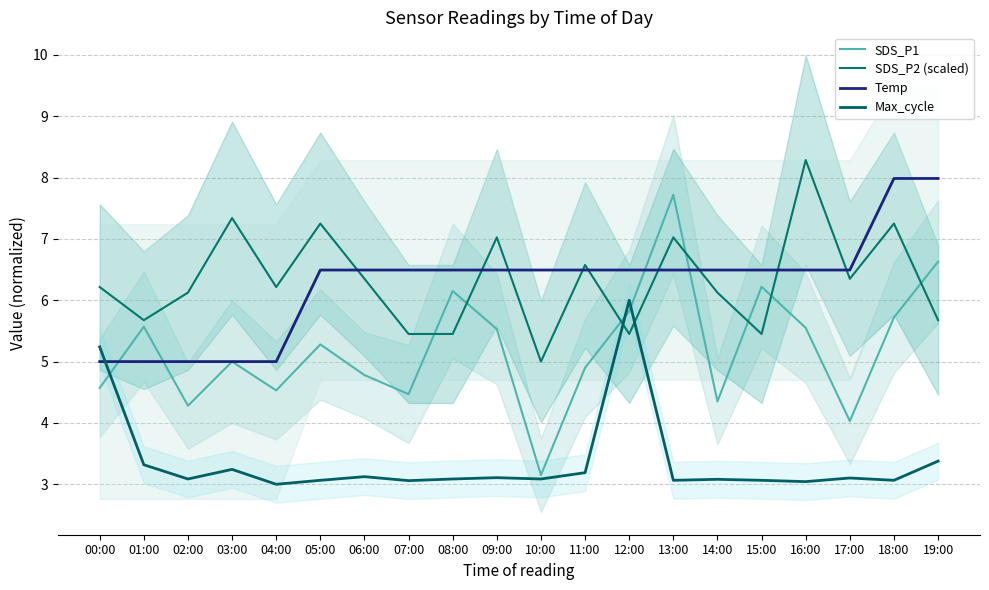

True or false: Max_cycle has more than 2 interior local peaks.

True